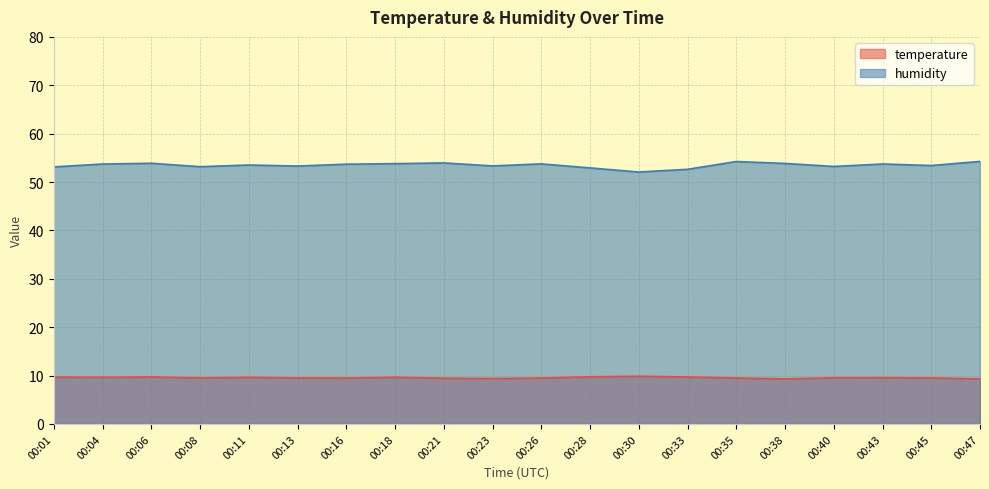

Reading right to left, extract all data points from this chart.

temperature: 00:47=9.3	00:45=9.5	00:43=9.6	00:40=9.5	00:38=9.3	00:35=9.5	00:33=9.7	00:30=9.9	00:28=9.7	00:26=9.5	00:23=9.4	00:21=9.4	00:18=9.7	00:16=9.5	00:13=9.5	00:11=9.6	00:08=9.5	00:06=9.7	00:04=9.6	00:01=9.7
humidity: 00:47=54.3	00:45=53.4	00:43=53.7	00:40=53.2	00:38=53.8	00:35=54.2	00:33=52.6	00:30=52.1	00:28=52.9	00:26=53.8	00:23=53.3	00:21=54.0	00:18=53.8	00:16=53.7	00:13=53.3	00:11=53.5	00:08=53.2	00:06=53.9	00:04=53.7	00:01=53.1